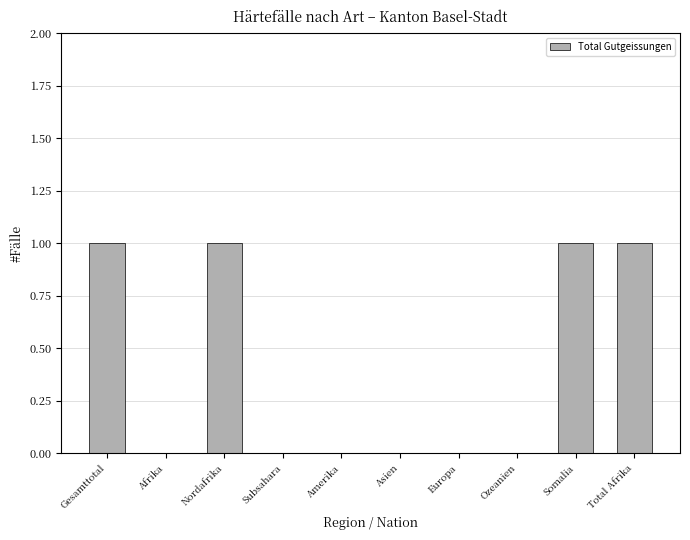

What is the greatest value displayed?

1